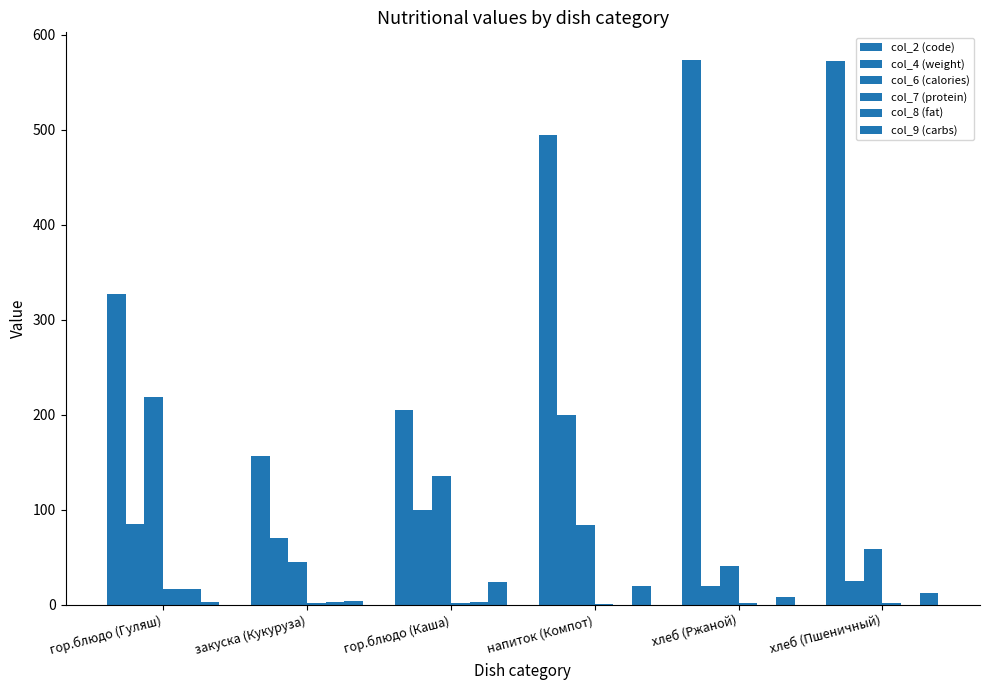

How many data points does each series have?

6